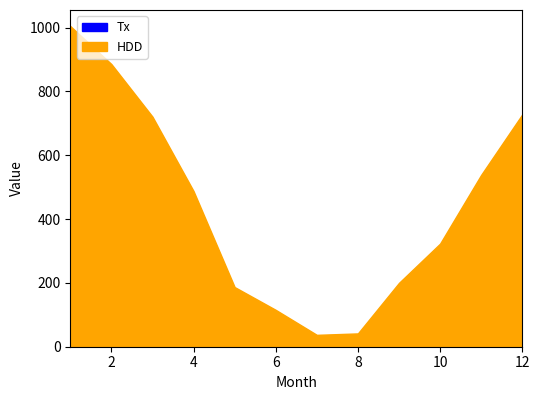

What is the spread (max minus min) of values at 7?

8.9